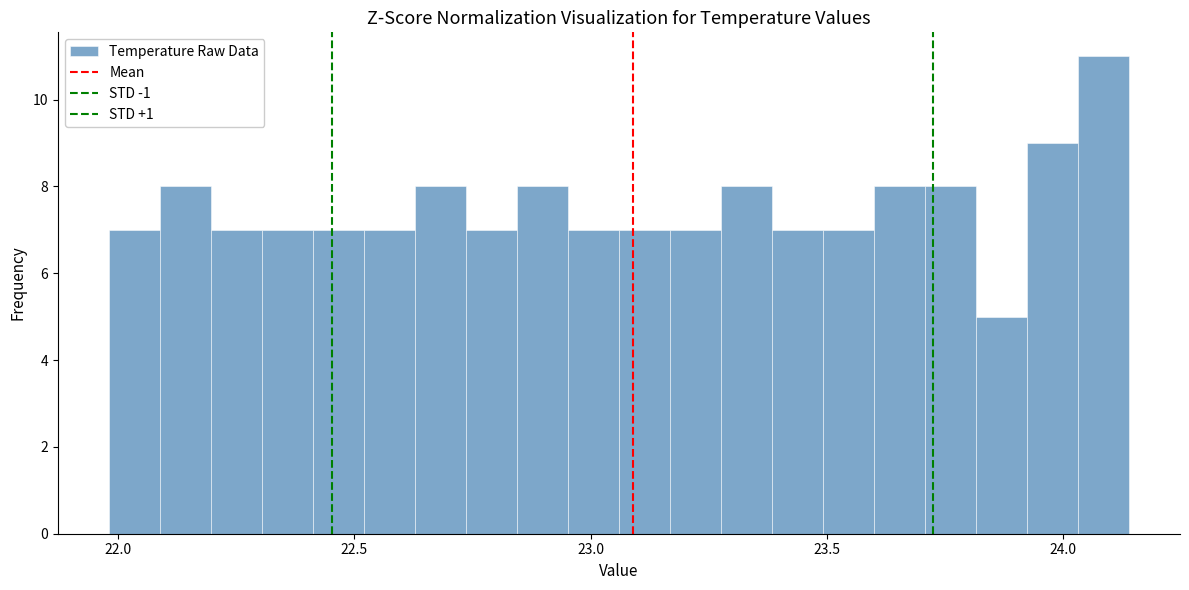

Around what value on the x-axis is the tallest bar? Give the approximate position of its centre, as read against the axis.

24.10